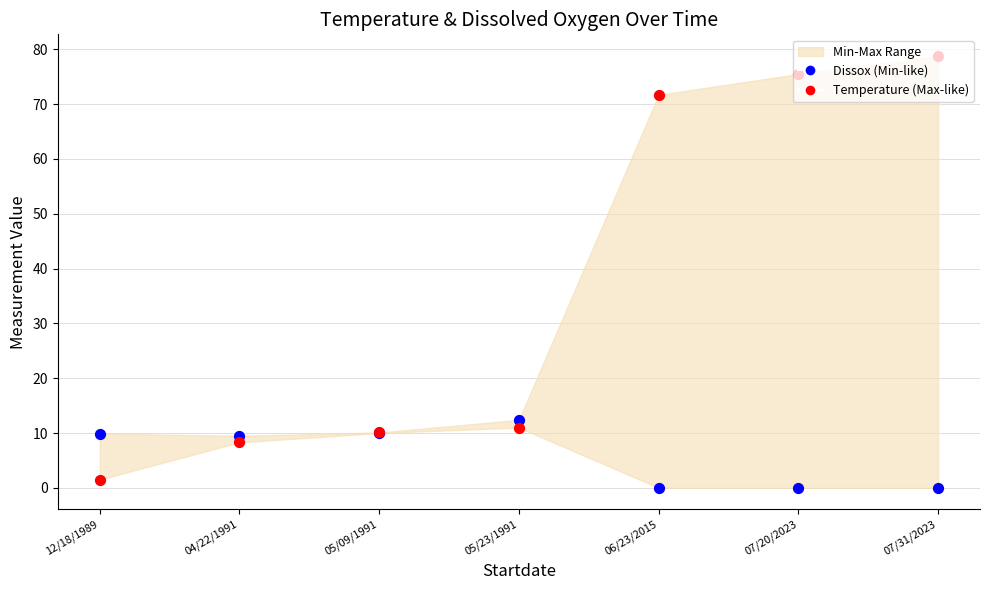

Which series has the largest total across all categories?

Temperature (Max-like)